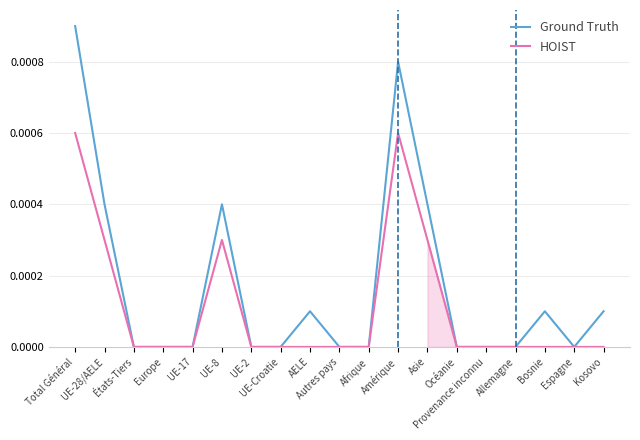

At which category does Ground Truth reach its first local peak?

UE-8